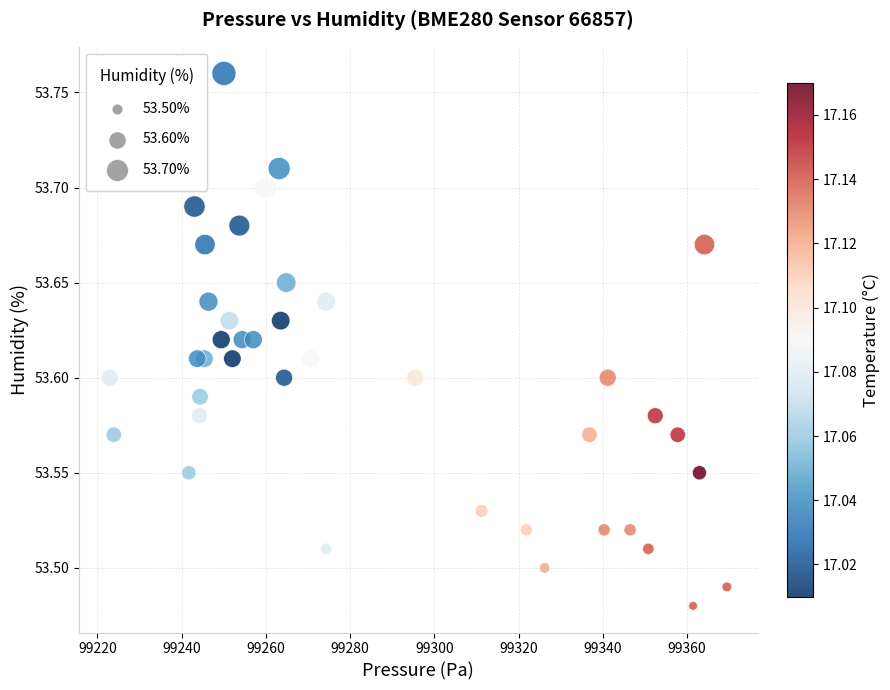

What is the range of Y values (max minus min)?

0.3